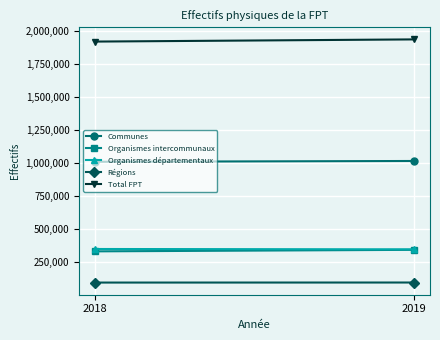

What is the lowest value of the Régions series?

94575